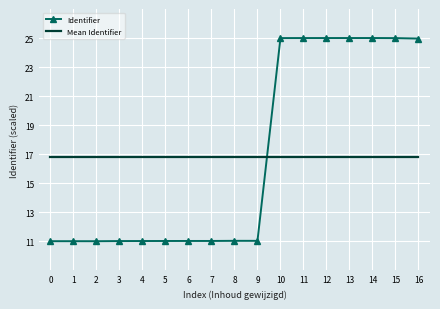

At 14, list the series in order from smallest to largest.

Mean Identifier, Identifier